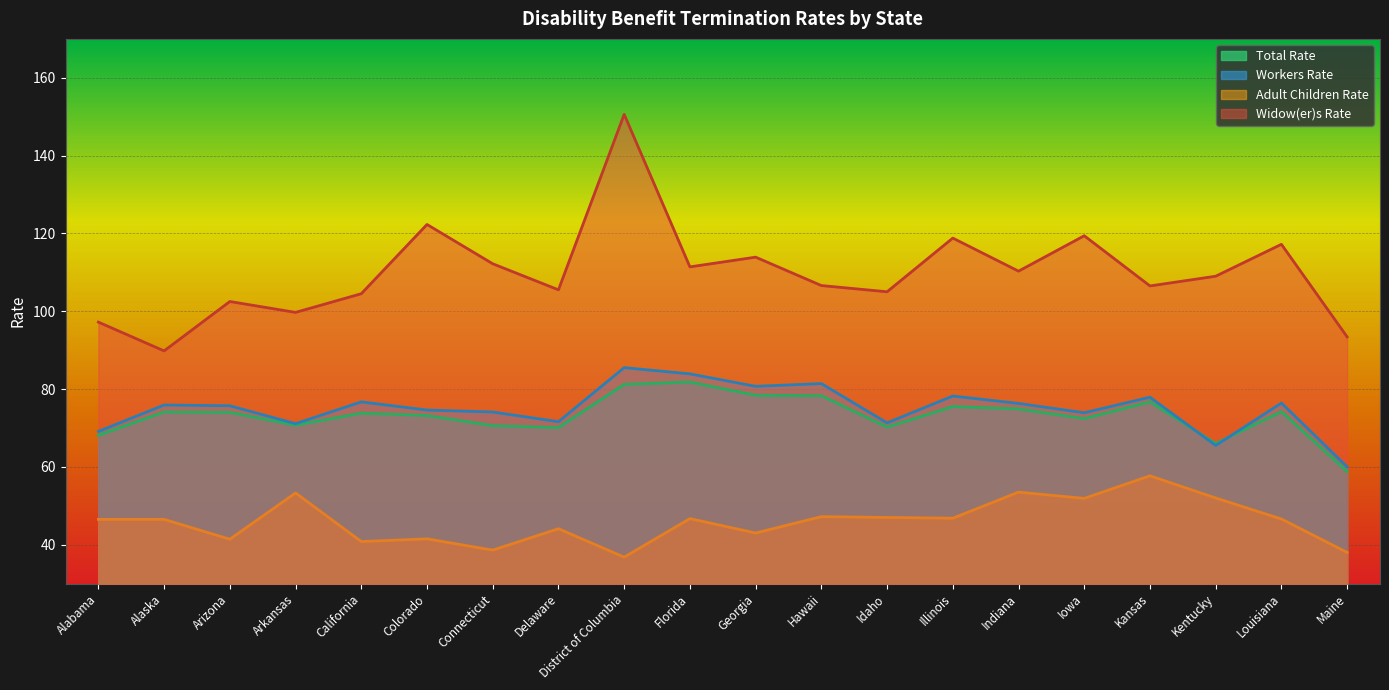

How many data points in Workers Rate are less than 75?

9